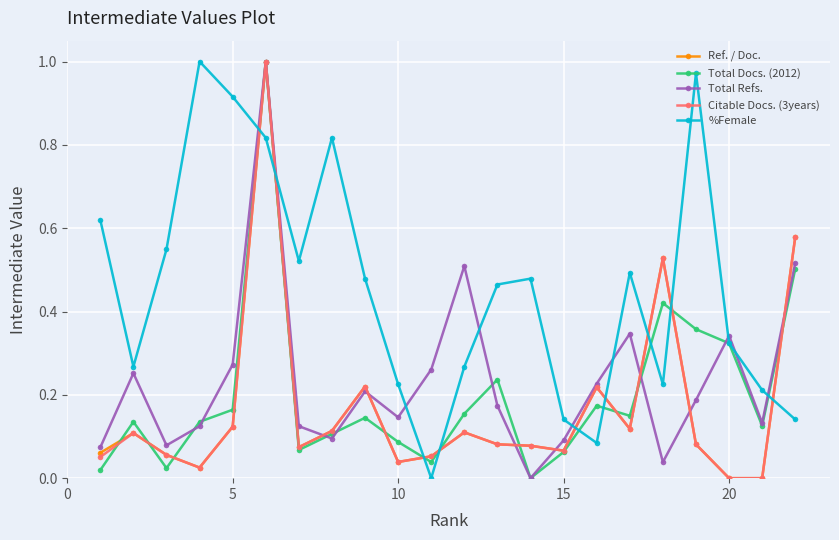

True or false: Ref. / Doc. has more than 2 interior local peaks.

True